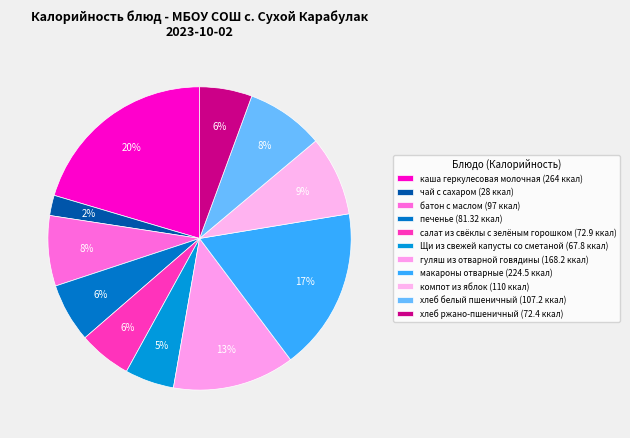

True or false: хлеб белый пшеничный accounts for 8% of the total.

True